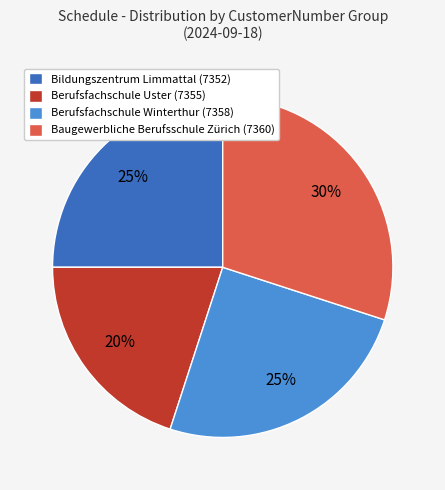

Is it true that Berufsfachschule Uster (7355) is 36% of the pie?

False